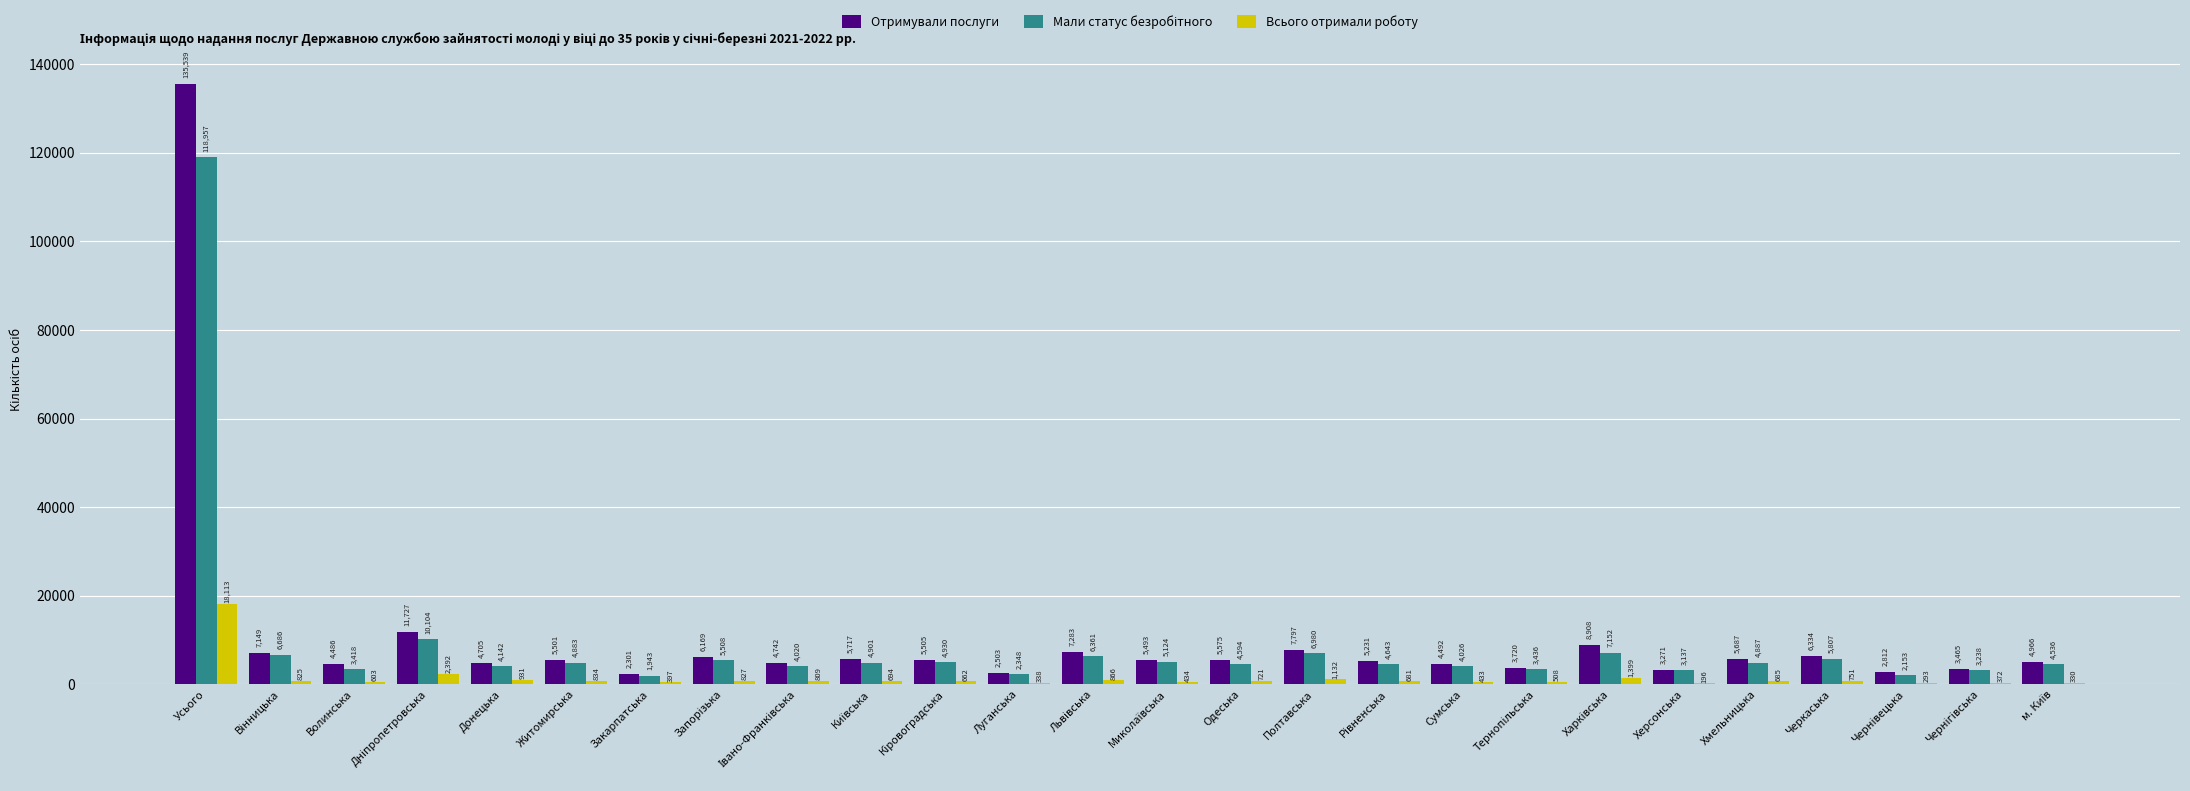

How many series are shown in this chart?

3